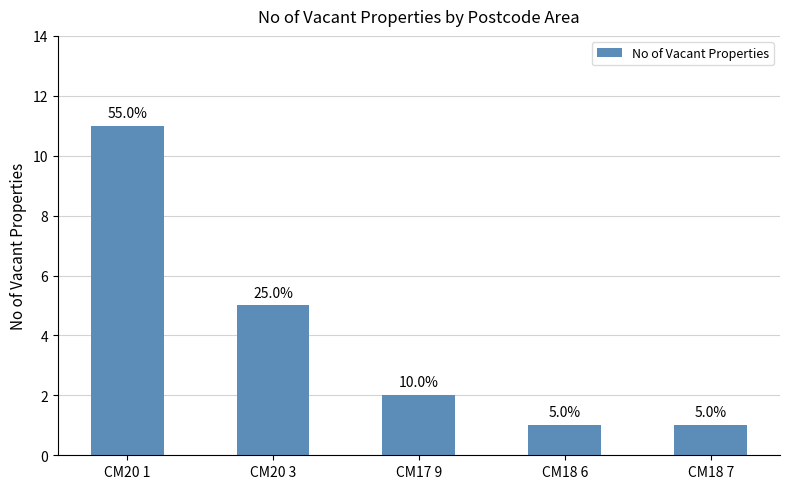

How many bars are there in total?

5